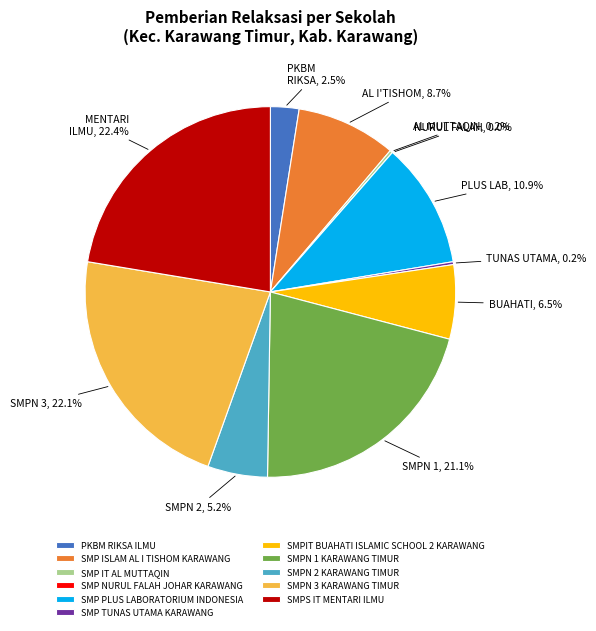

To the nearest percent, what is the combined percentage of SMPN 3 KARAWANG TIMUR and SMP TUNAS UTAMA KARAWANG?

22%